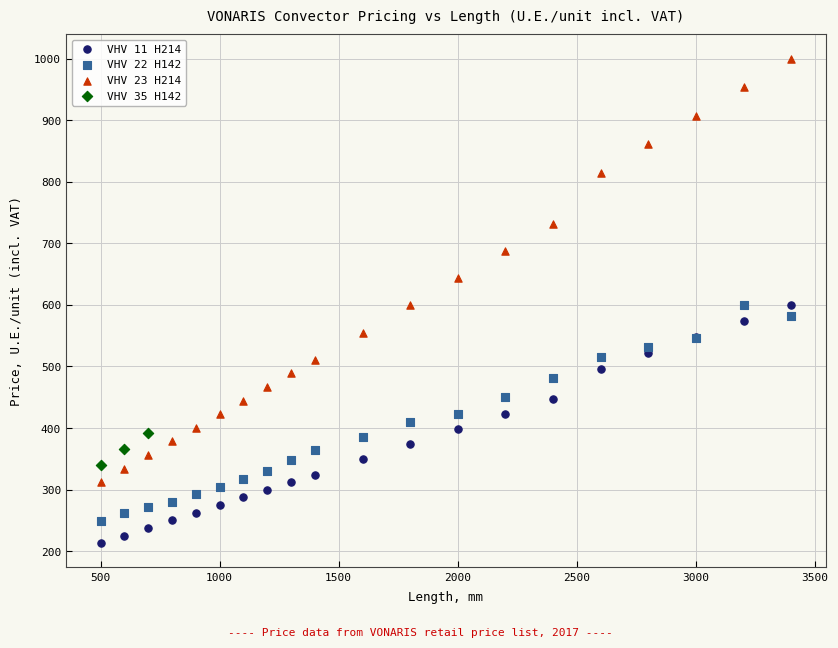

Which series has the widest spread of Y values?

VHV 23 H214